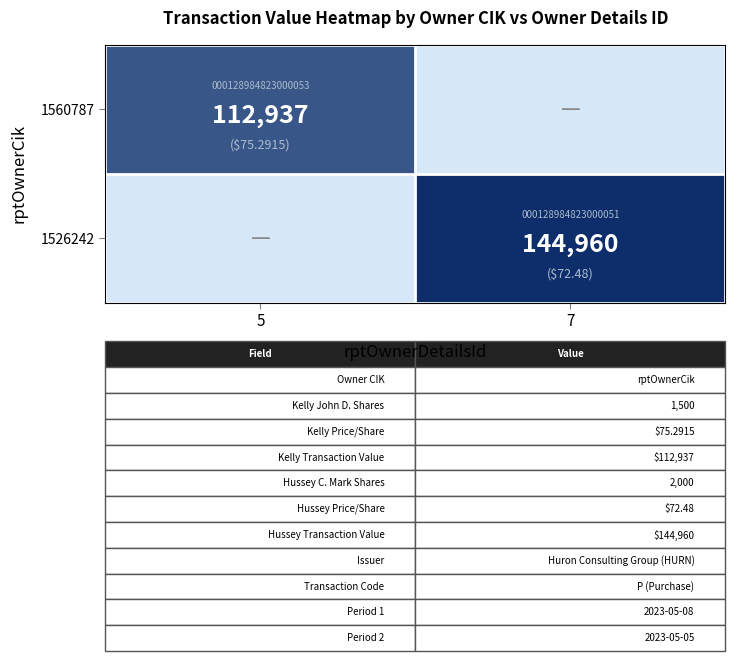

Which category has the highest value in the 1560787 series?

5